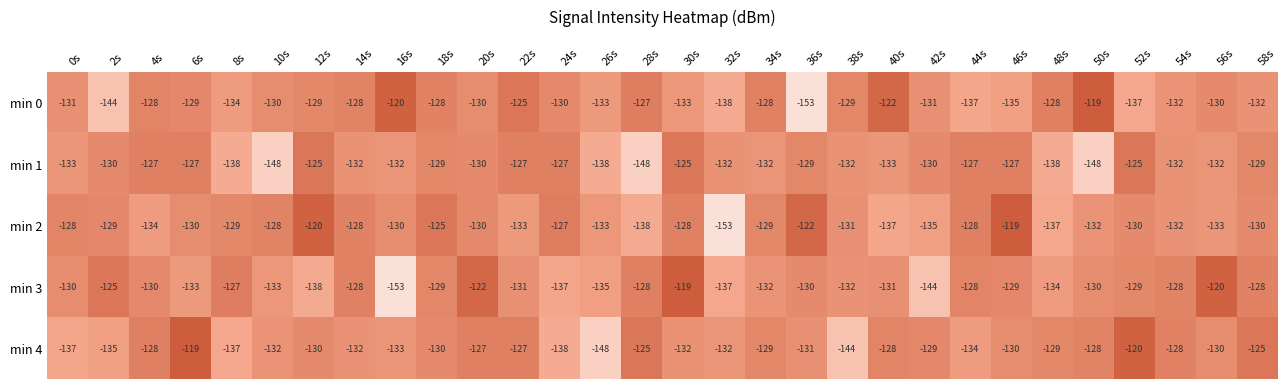

What is the sum of the min 1 values at 18s and 58s?

-258